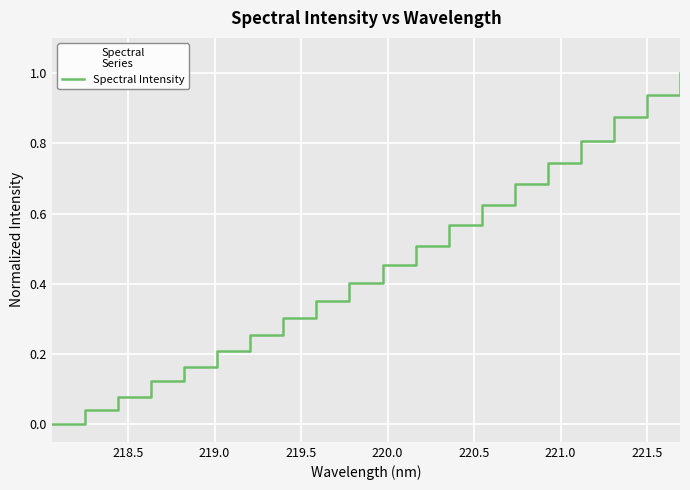

What is the maximum value shown in the chart?

1.0